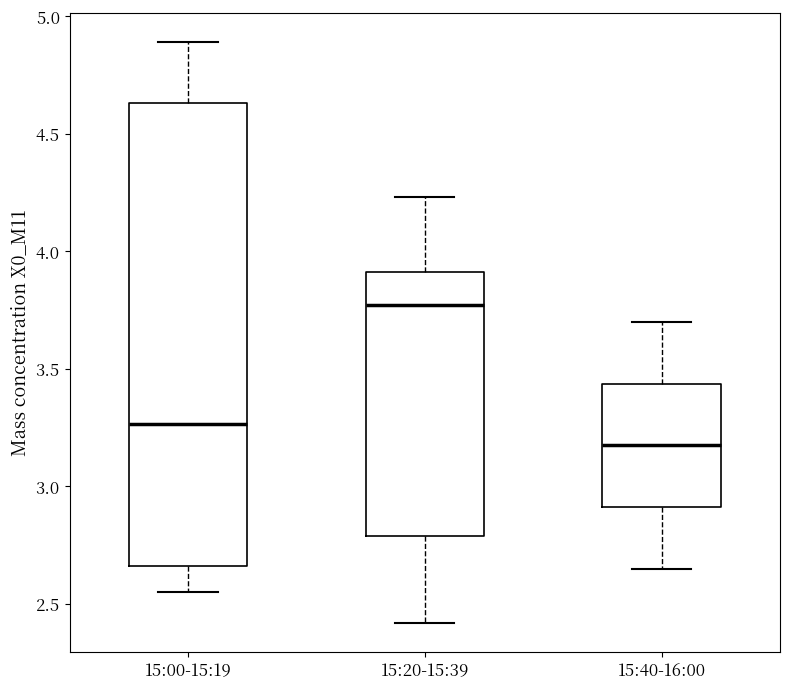

Which box's median line is the lowest?

15:40-16:00